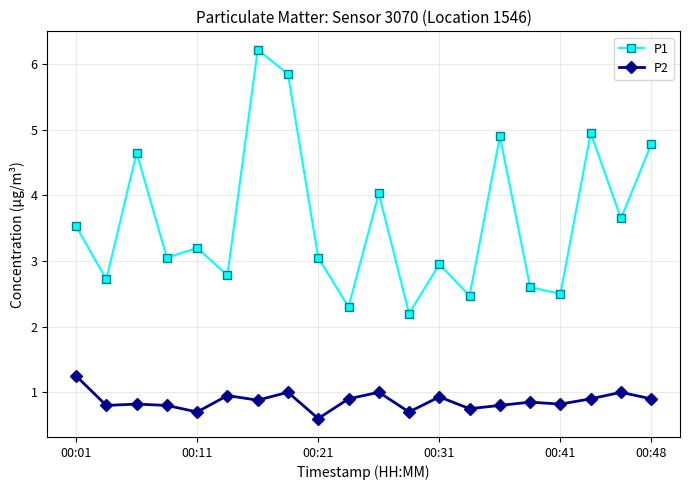

What is the maximum value shown in the chart?

6.2